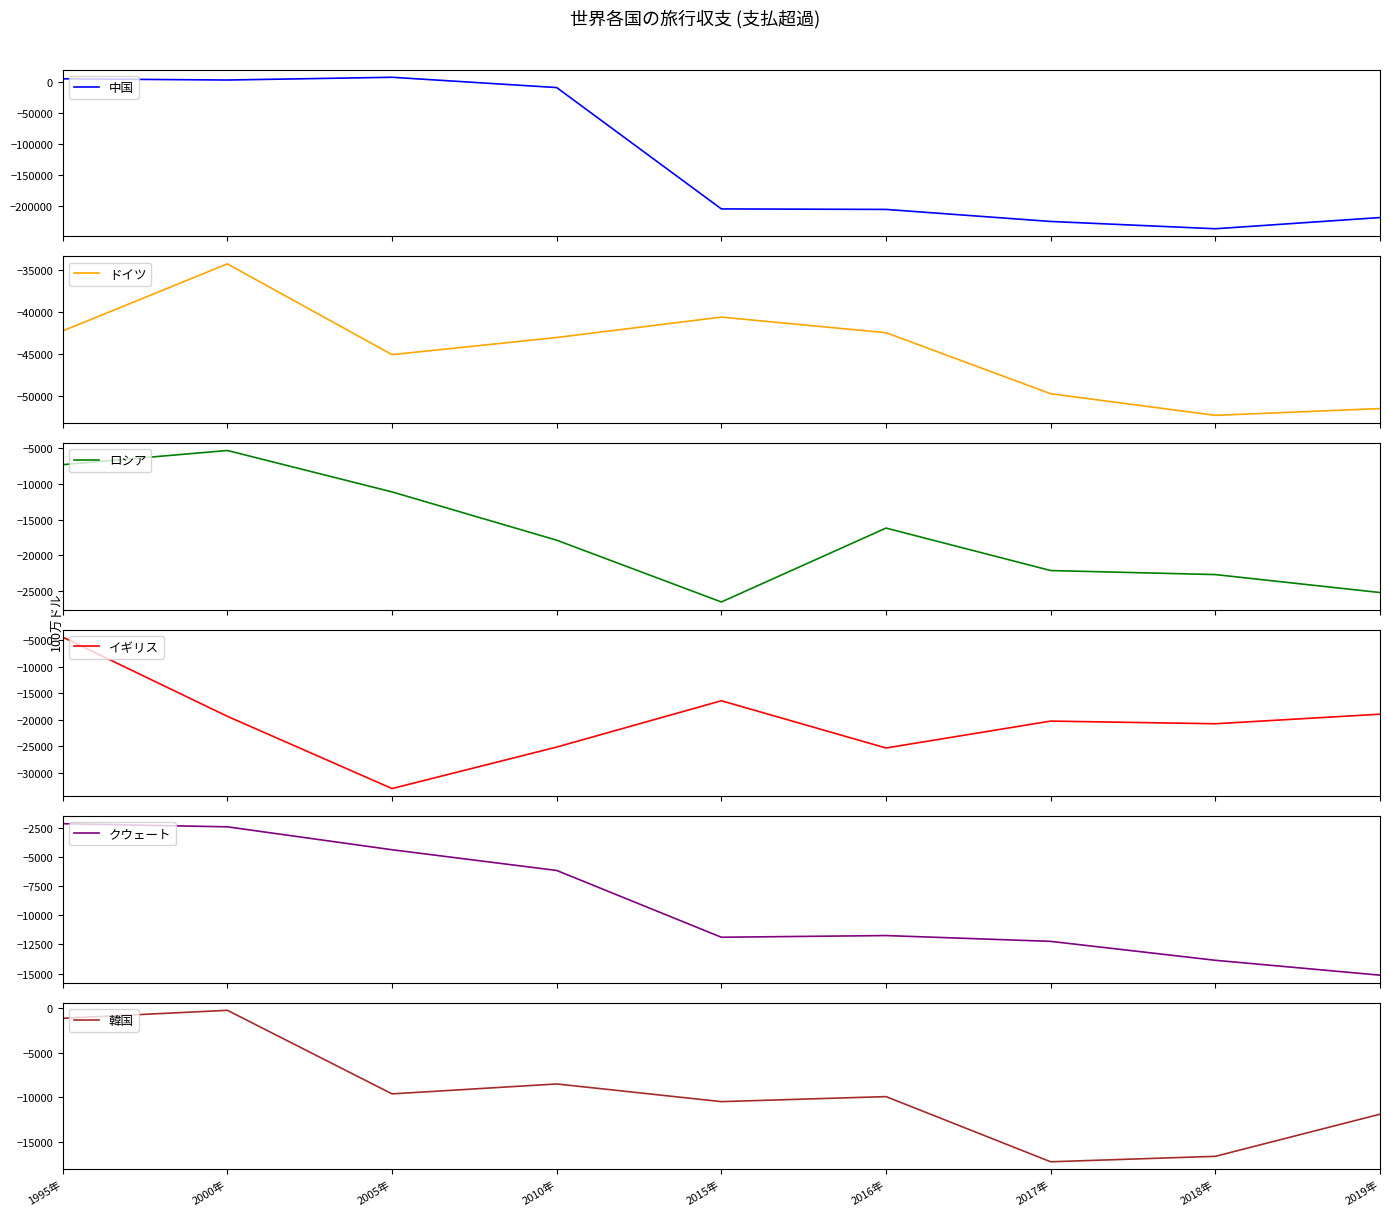

How many lines are shown in the chart?

6